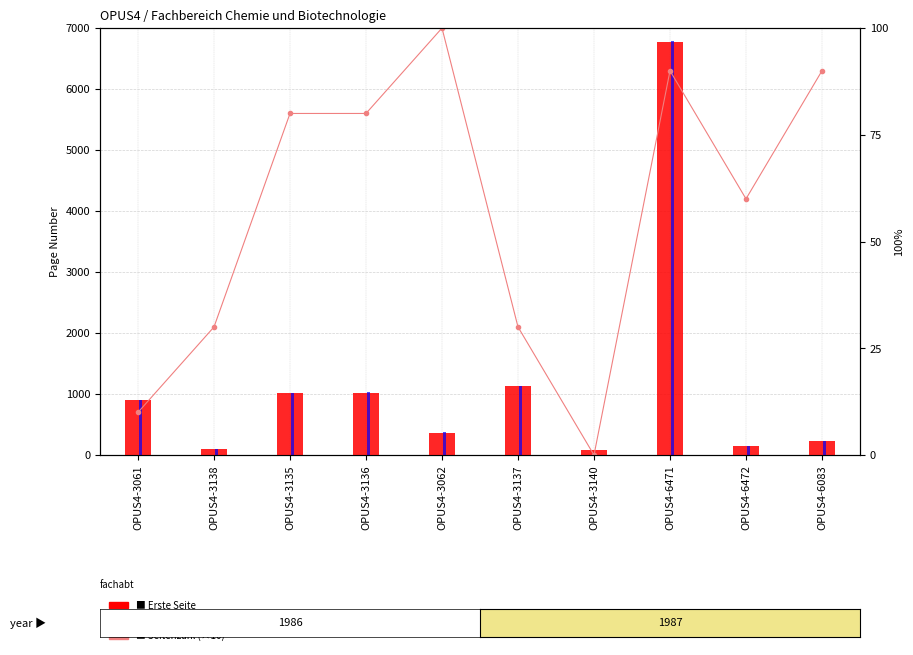

How many data points in Erste Seite are less than 896?

5